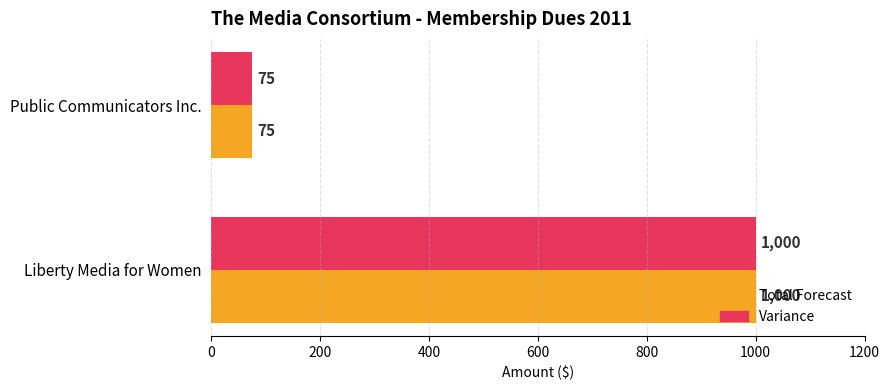

List the labels in order of Variance value, smallest first.

Public Communicators Inc., Liberty Media for Women